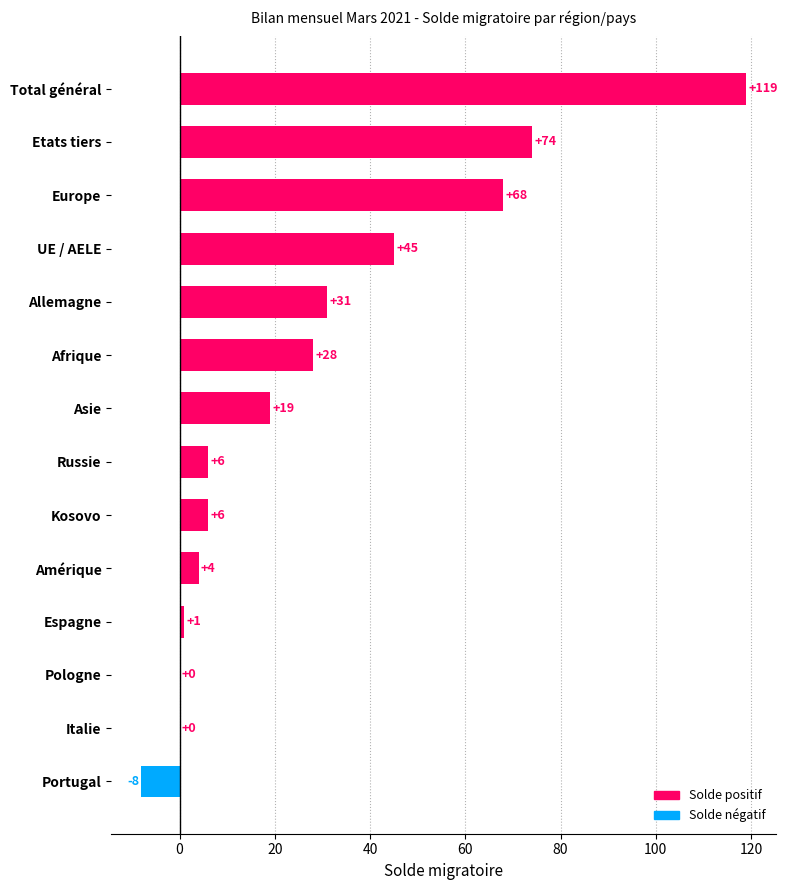

Is it true that the value at Afrique is 28?

True